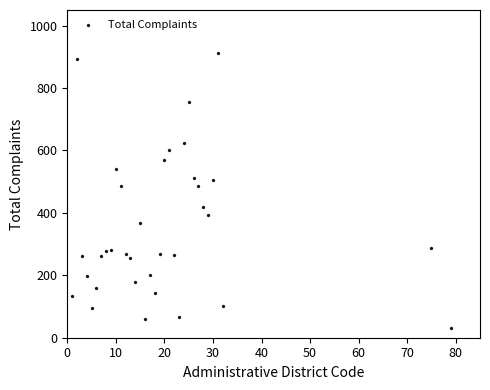

What is the range of X values (max minus min)?

78